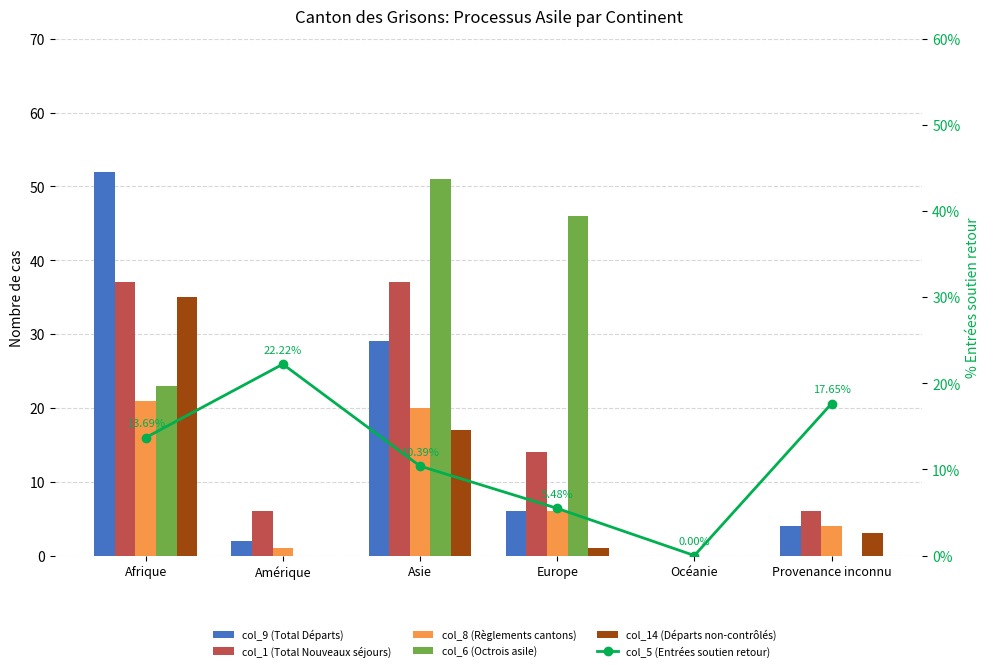

At how many categories does at least one series exceed 19?

4